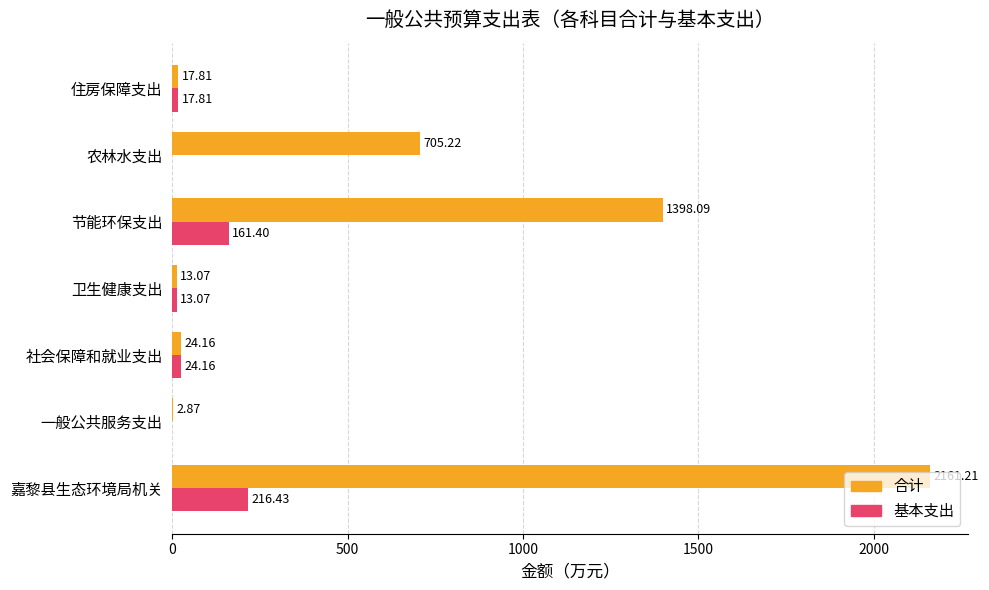

Which series changed the most between 嘉黎县生态环境局机关 and 农林水支出?

合计